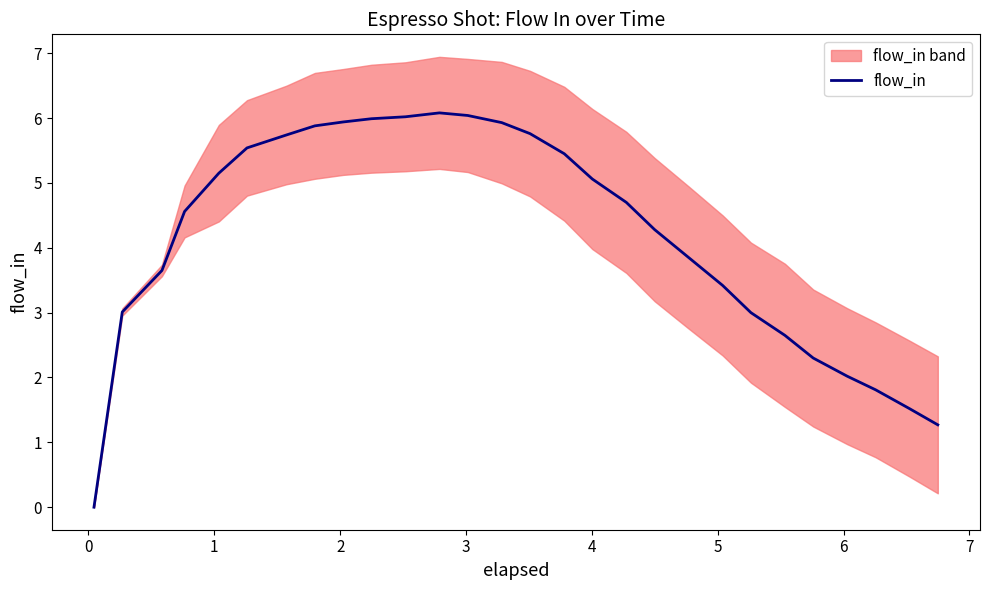

What is the highest value of the flow_in series?

6.1